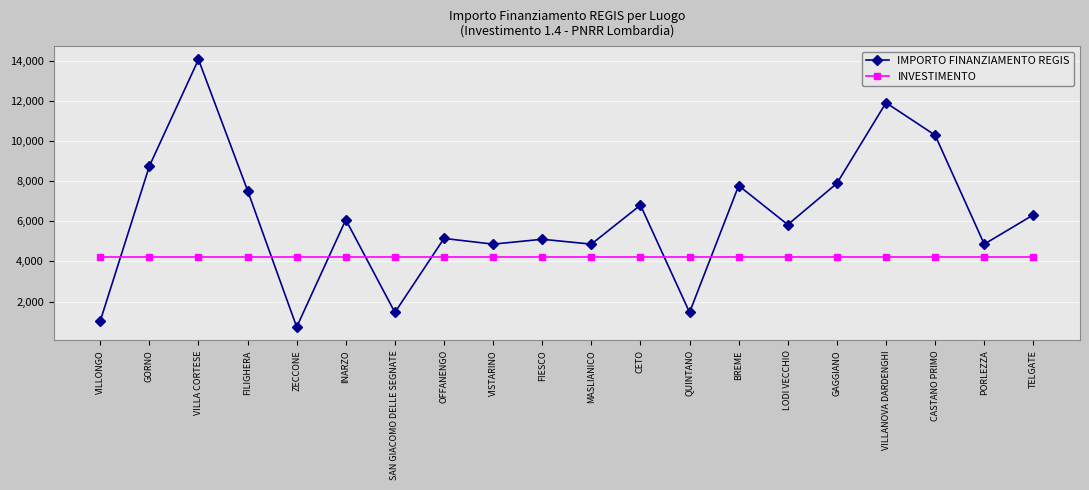

What is the label of the 18th point from the right?

VILLA CORTESE